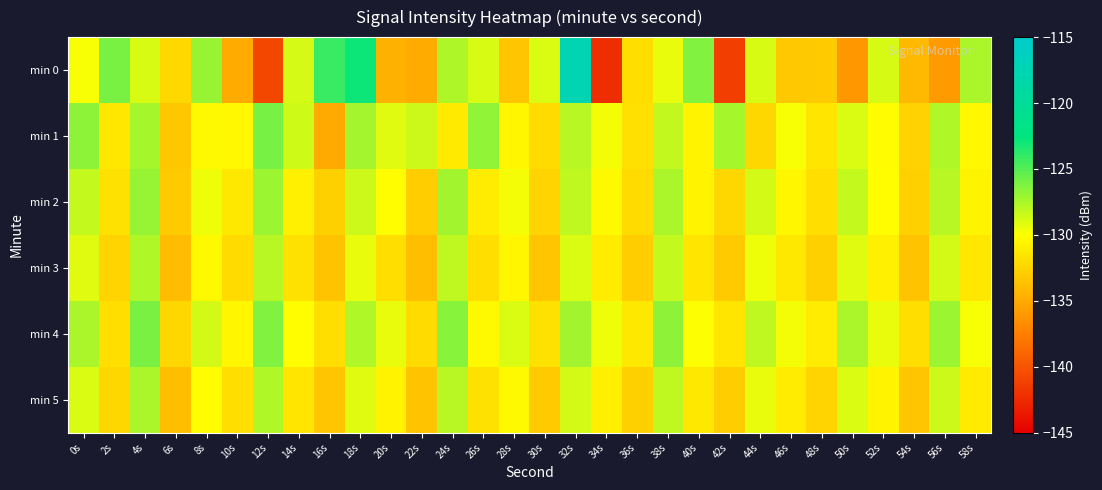

Reading right to left, list all the values displayed in this chart.

min 0: 58s=-127.5	56s=-135.9	54s=-134.0	52s=-128.8	50s=-136.1	48s=-133.0	46s=-133.2	44s=-128.9	42s=-141.2	40s=-126.3	38s=-129.3	36s=-131.9	34s=-142.3	32s=-117.4	30s=-128.9	28s=-133.3	26s=-128.8	24s=-127.6	22s=-134.9	20s=-134.5	18s=-122.9	16s=-124.2	14s=-128.8	12s=-140.7	10s=-134.9	8s=-127.0	6s=-132.3	4s=-128.8	2s=-126.1	0s=-129.8
min 1: 58s=-130.4	56s=-127.7	54s=-132.6	52s=-130.2	50s=-128.9	48s=-131.5	46s=-129.8	44s=-132.3	42s=-127.4	40s=-130.7	38s=-128.2	36s=-131.8	34s=-129.6	32s=-127.9	30s=-132.1	28s=-130.5	26s=-126.8	24s=-131.2	22s=-128.5	20s=-129.1	18s=-127.3	16s=-134.9	14s=-128.6	12s=-126.0	10s=-130.4	8s=-130.3	6s=-133.3	4s=-127.4	2s=-131.4	0s=-126.6
min 2: 58s=-130.6	56s=-127.9	54s=-132.7	52s=-130.1	50s=-128.3	48s=-131.9	46s=-130.5	44s=-128.7	42s=-132.3	40s=-130.7	38s=-127.5	36s=-132.1	34s=-130.3	32s=-128.1	30s=-132.5	28s=-129.7	26s=-131.1	24s=-127.3	22s=-132.9	20s=-130.1	18s=-128.5	16s=-132.7	14s=-130.9	12s=-127.1	10s=-131.3	8s=-129.5	6s=-133.1	4s=-126.9	2s=-131.7	0s=-128.3
min 3: 58s=-131.4	56s=-128.7	54s=-133.5	52s=-130.9	50s=-129.1	48s=-132.7	46s=-131.3	44s=-129.5	42s=-133.1	40s=-131.5	38s=-128.3	36s=-132.9	34s=-131.1	32s=-128.9	30s=-133.3	28s=-130.5	26s=-131.9	24s=-128.1	22s=-133.7	20s=-131.9	18s=-129.3	16s=-133.5	14s=-131.7	12s=-127.9	10s=-132.1	8s=-130.3	6s=-133.9	4s=-127.7	2s=-132.5	0s=-129.1
min 4: 58s=-129.8	56s=-127.1	54s=-131.9	52s=-129.3	50s=-127.5	48s=-131.1	46s=-129.7	44s=-128.1	42s=-131.5	40s=-129.9	38s=-126.7	36s=-131.3	34s=-129.5	32s=-127.3	30s=-131.7	28s=-128.9	26s=-130.3	24s=-126.5	22s=-132.1	20s=-129.3	18s=-127.7	16s=-131.9	14s=-130.1	12s=-126.3	10s=-130.5	8s=-128.7	6s=-132.3	4s=-126.1	2s=-131.9	0s=-127.5
min 5: 58s=-131.2	56s=-128.5	54s=-133.3	52s=-130.7	50s=-128.9	48s=-132.5	46s=-131.1	44s=-129.3	42s=-132.9	40s=-131.3	38s=-128.1	36s=-132.7	34s=-130.9	32s=-128.7	30s=-133.1	28s=-130.3	26s=-131.7	24s=-127.9	22s=-133.5	20s=-130.7	18s=-129.1	16s=-133.3	14s=-131.5	12s=-127.7	10s=-131.9	8s=-130.1	6s=-133.7	4s=-127.5	2s=-132.3	0s=-128.9